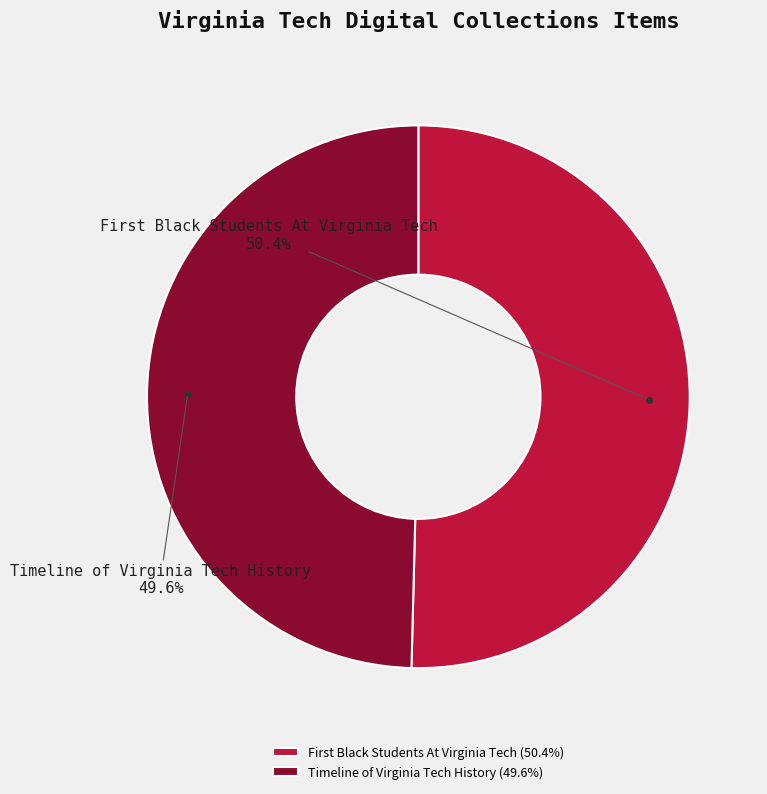

To the nearest percent, what is the average slice percentage?

50%